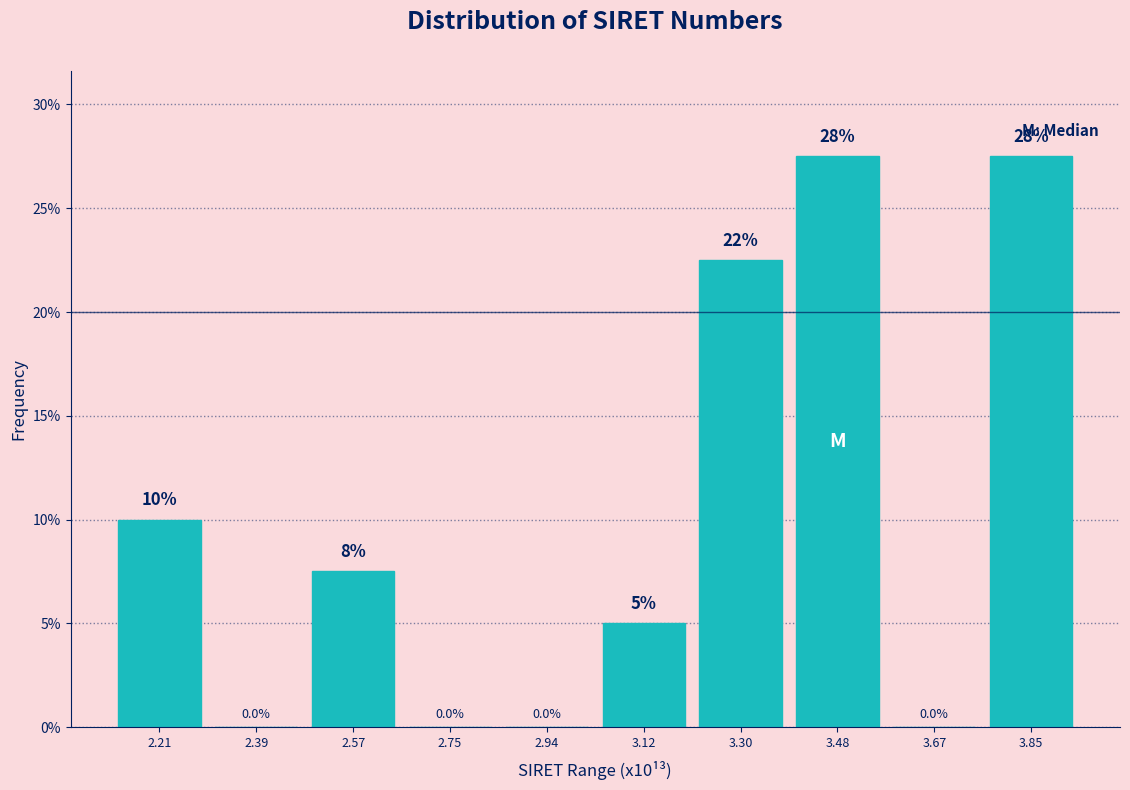

Reading left to right, what are all the values shown in this chart?

2.21=10.0	2.39=0.0	2.57=7.5	2.75=0.0	2.94=0.0	3.12=5.0	3.30=22.5	3.48=27.5	3.67=0.0	3.85=27.5